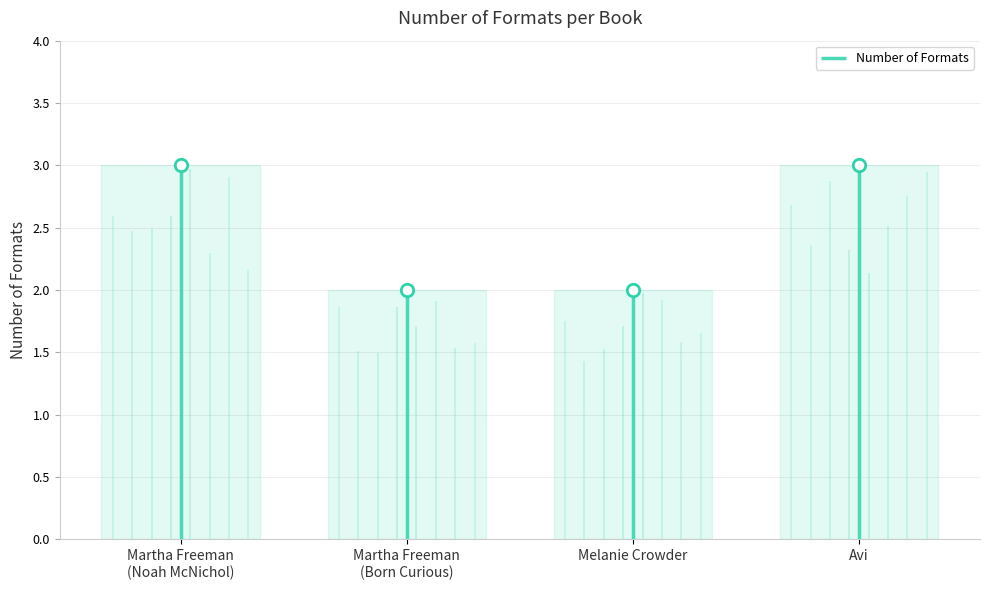

What is the change in value from Melanie Crowder to Avi?

+1